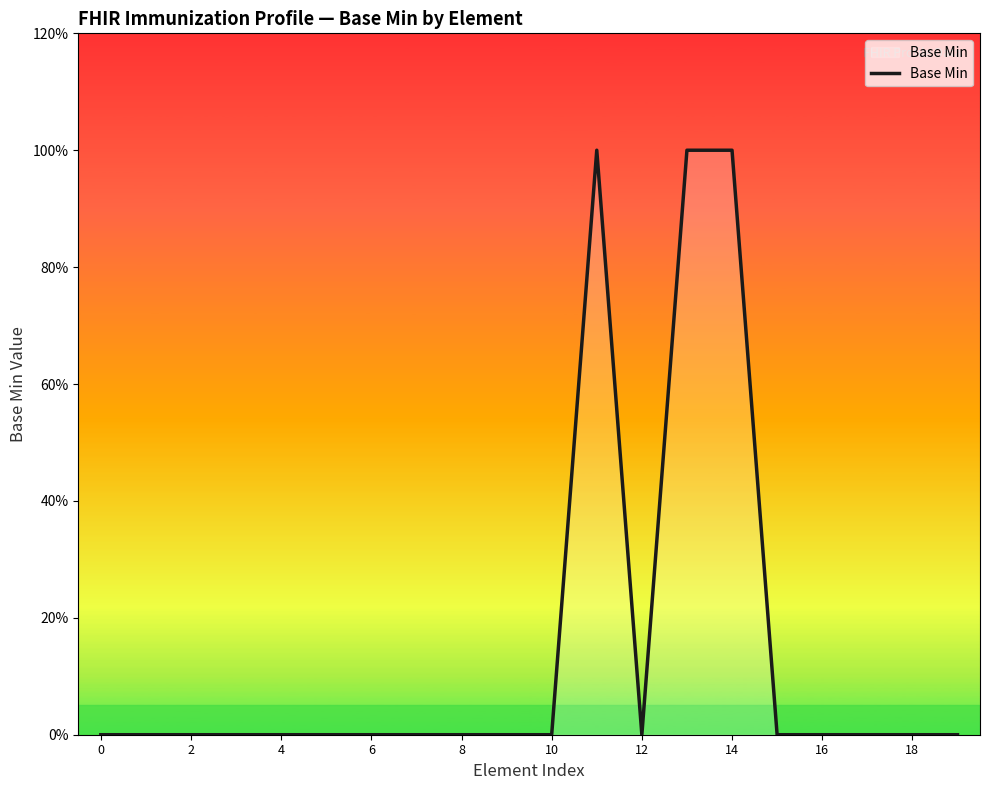

Does the chart have visible grid lines?

No